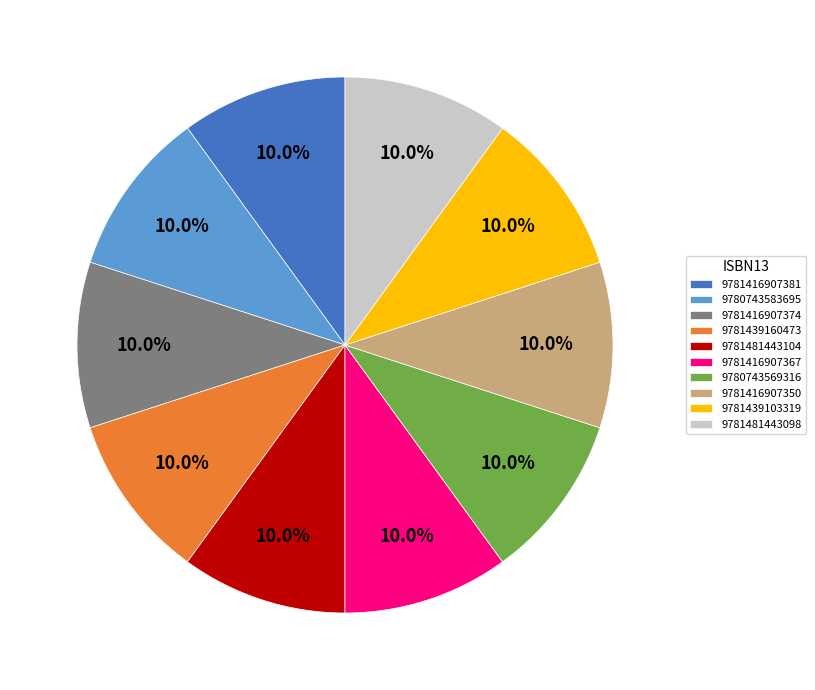

To the nearest percent, what percentage of the pie is 9781416907350?

10%